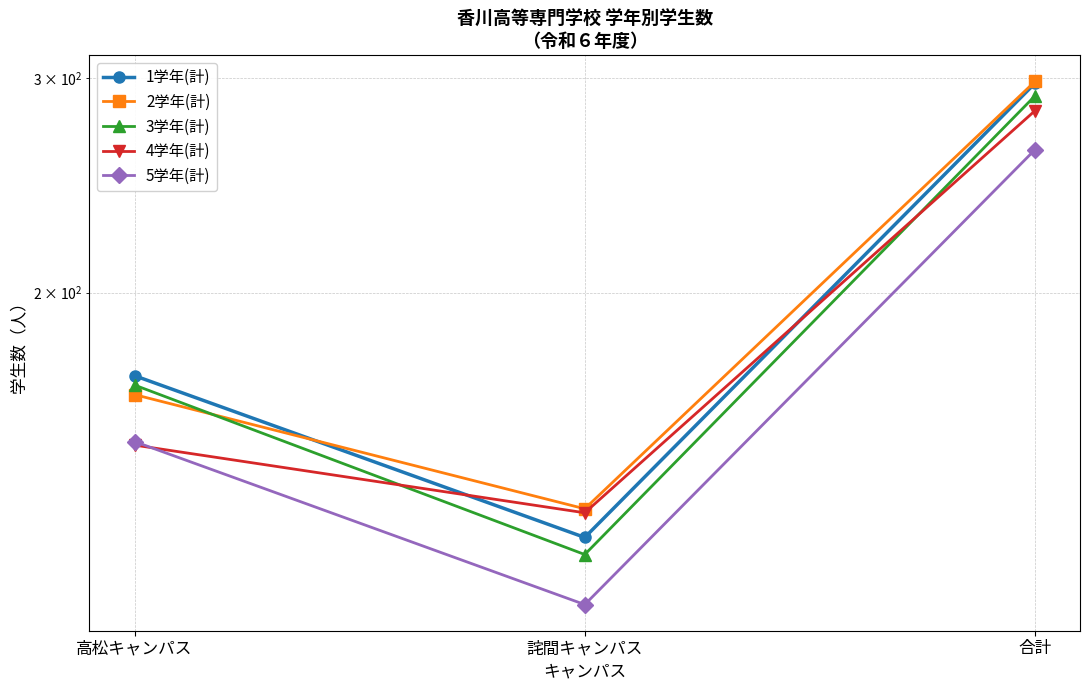

What is the greatest value displayed?

298